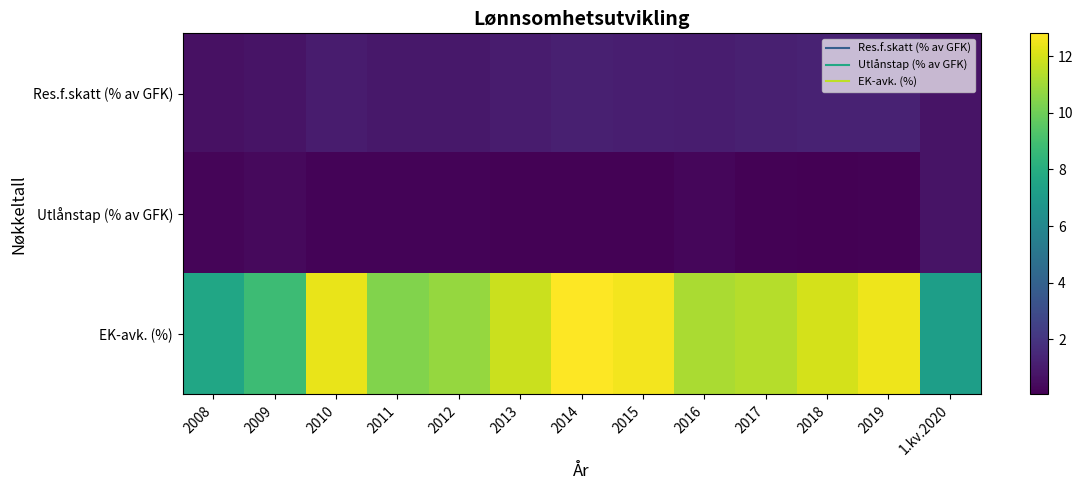

Rank the series by their maximum value, from highest to lowest.

EK-avk. (%), Res.f.skatt (% av GFK), Utlånstap (% av GFK)